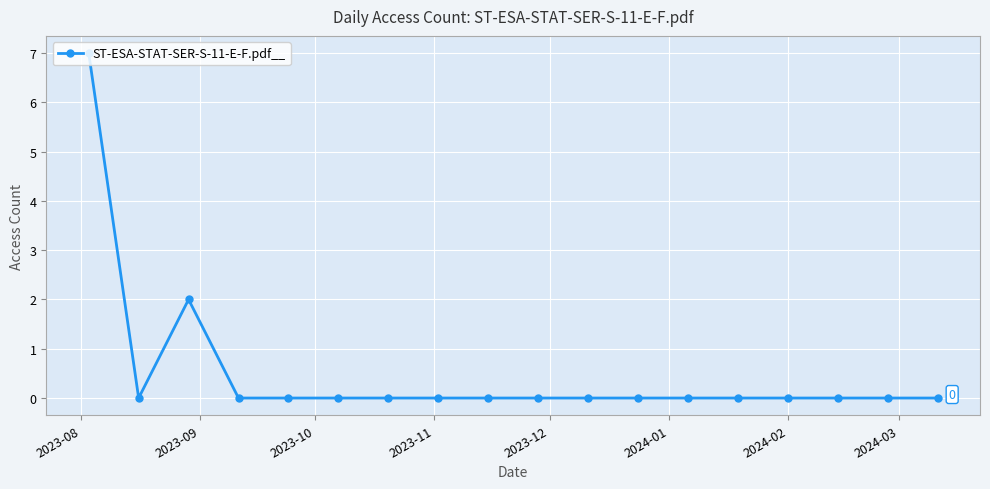

What is the greatest value displayed?

7